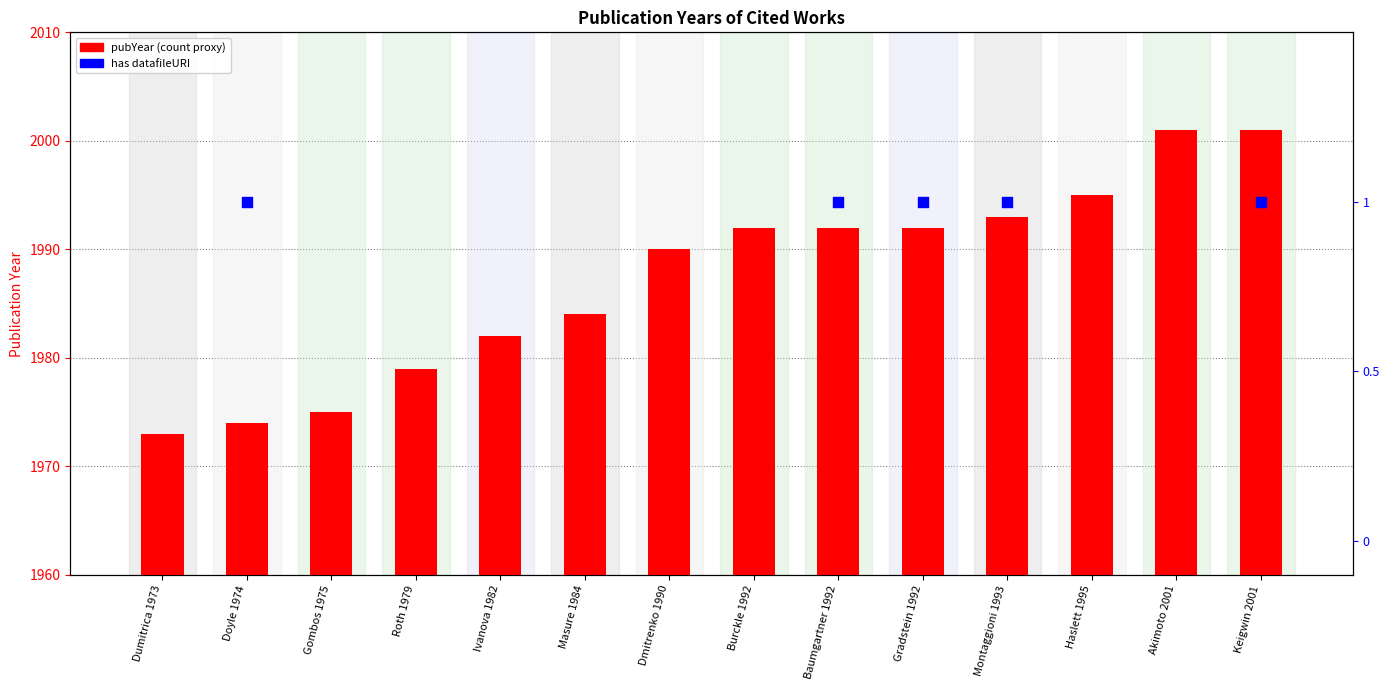

What is the change in value from Doyle 1974 to Dmitrenko 1990?

+16